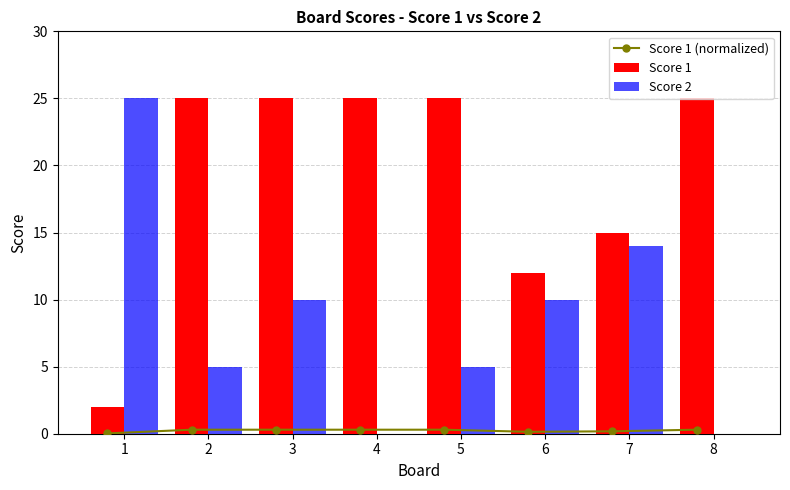

What is the sum of all Score 1 values?

154